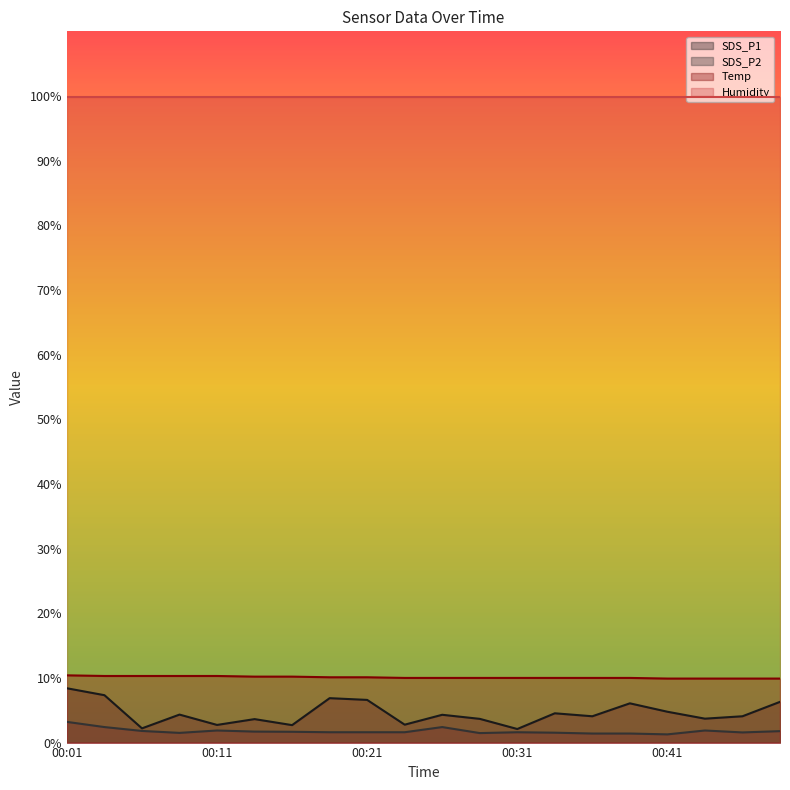

How many data points in SDS_P1 are less than 4?

8